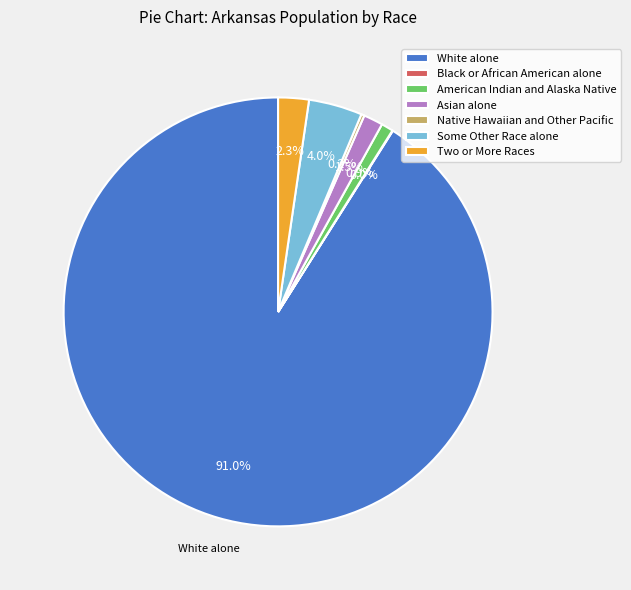

Which slice is the largest?

White alone